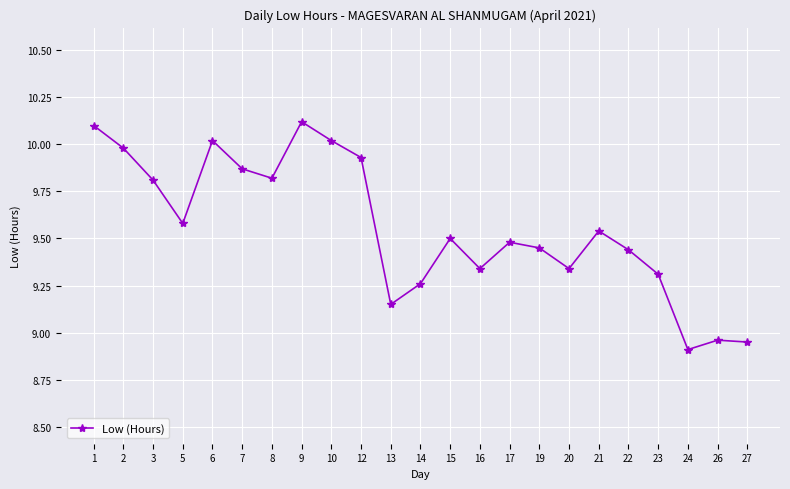

Does the chart display data point markers on the line(s)?

Yes